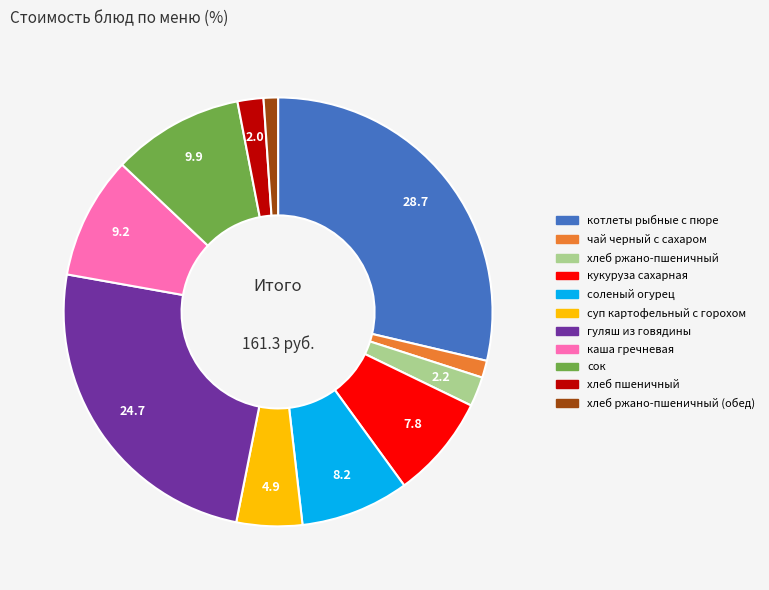

Count the number of slices in the pie.

11